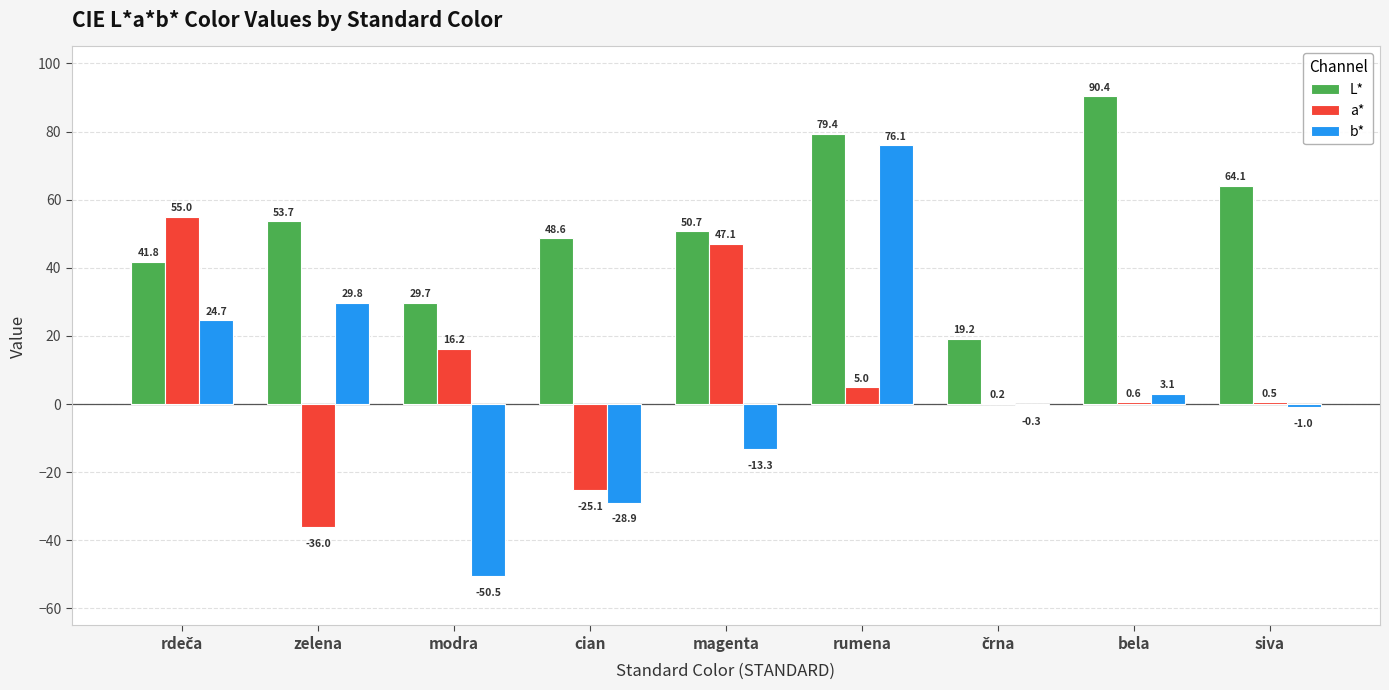

The value of L* at modra is 29.7. True or false?

True